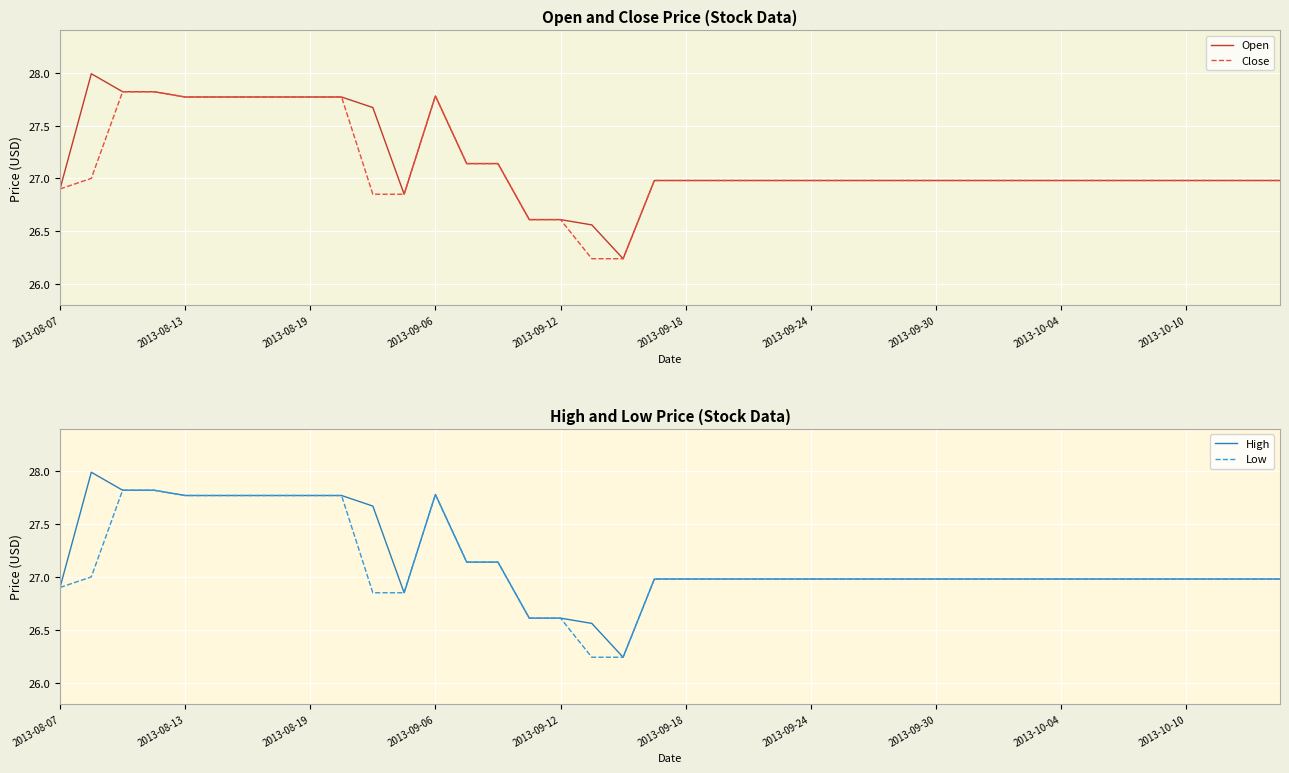

The Open series shows 27.8 at 2013-09-06. True or false?

True